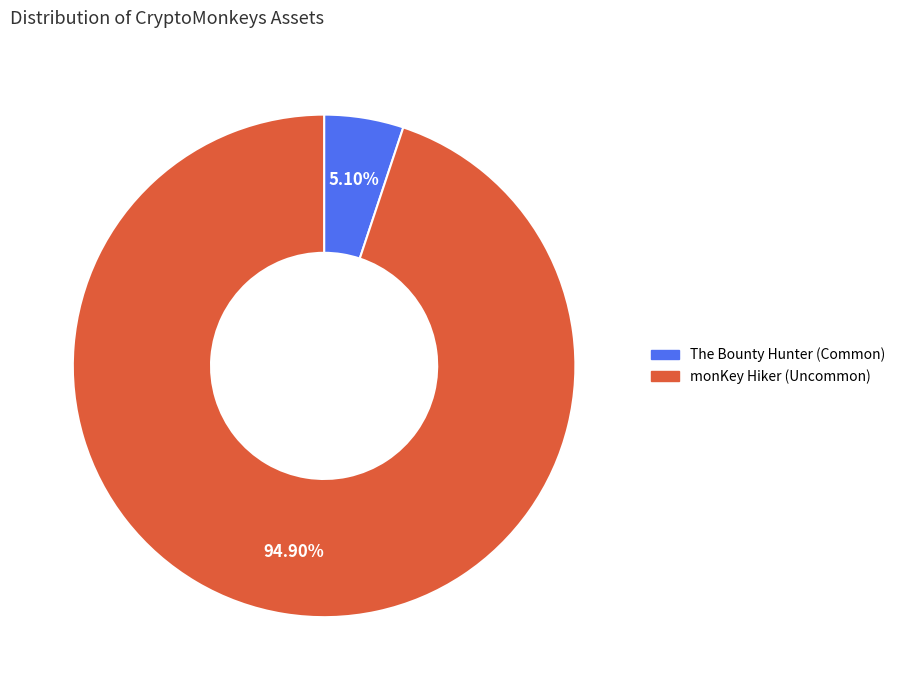

Count the number of slices in the pie.

2